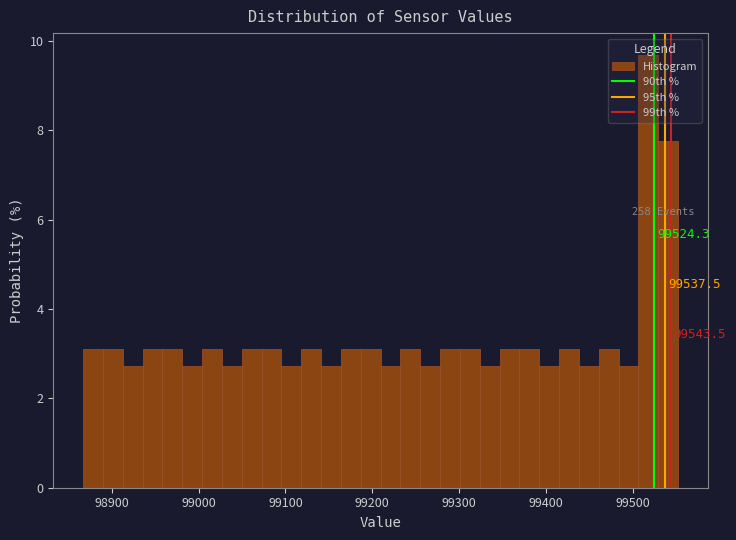

Read against the x-axis, roughly where is the centre of the tallest bar?

99520